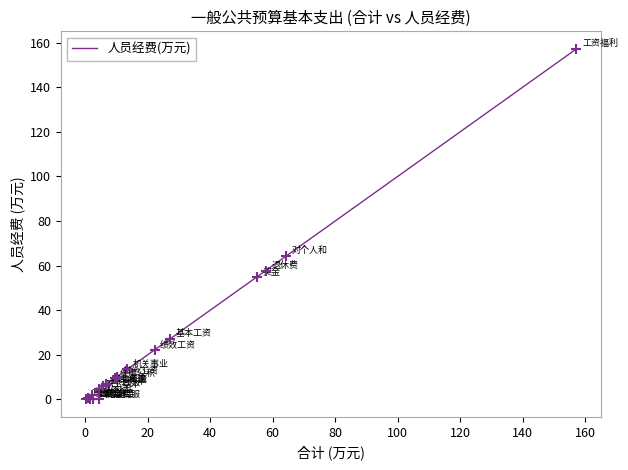

What is the difference between the maximum and minimum values?

157.3